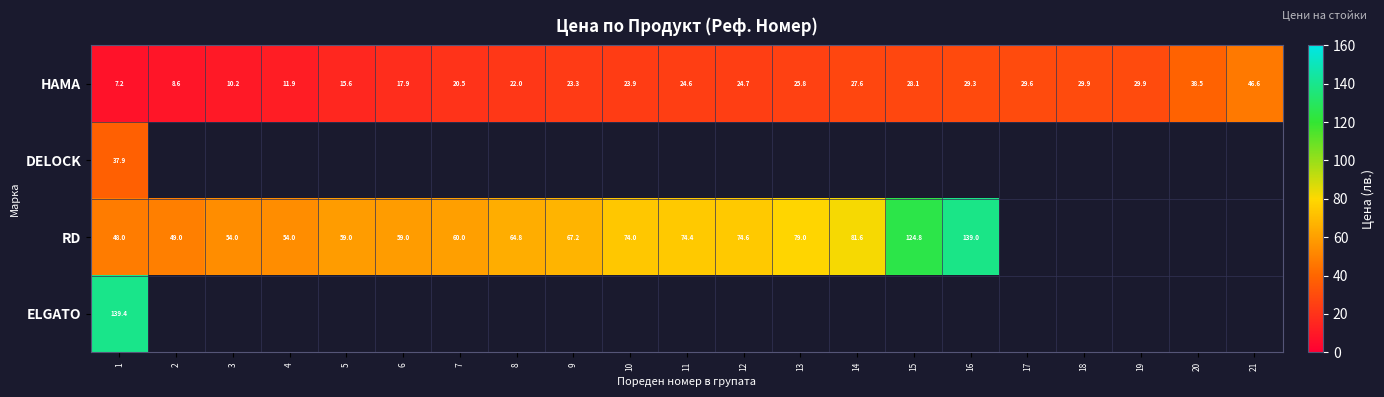

What is the average value of the HAMA series?

23.6